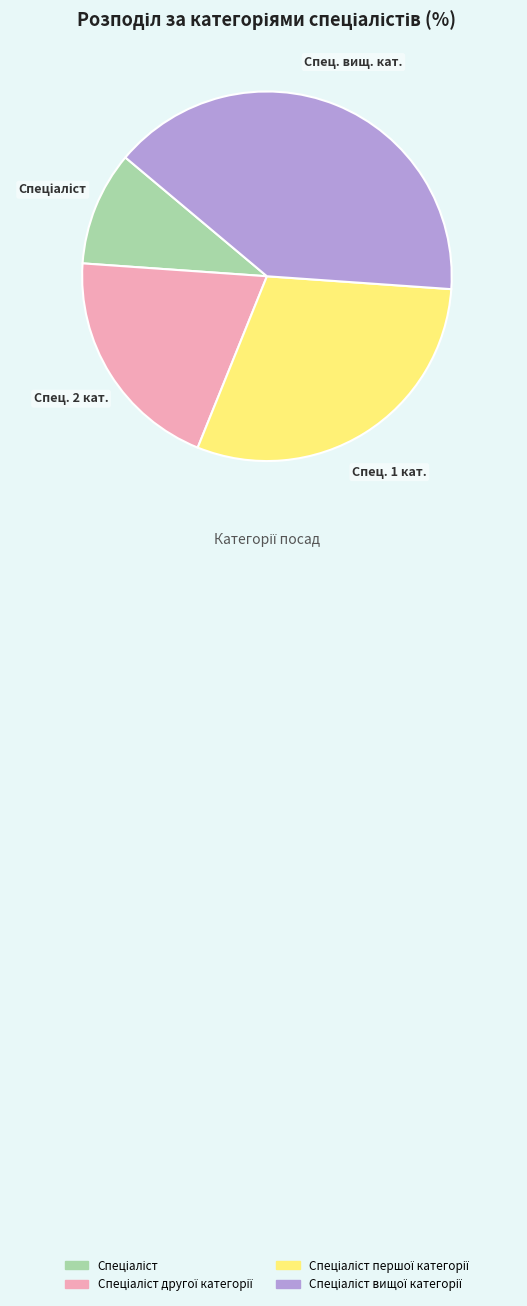

Is there any slice that represents more than half of the pie?

No